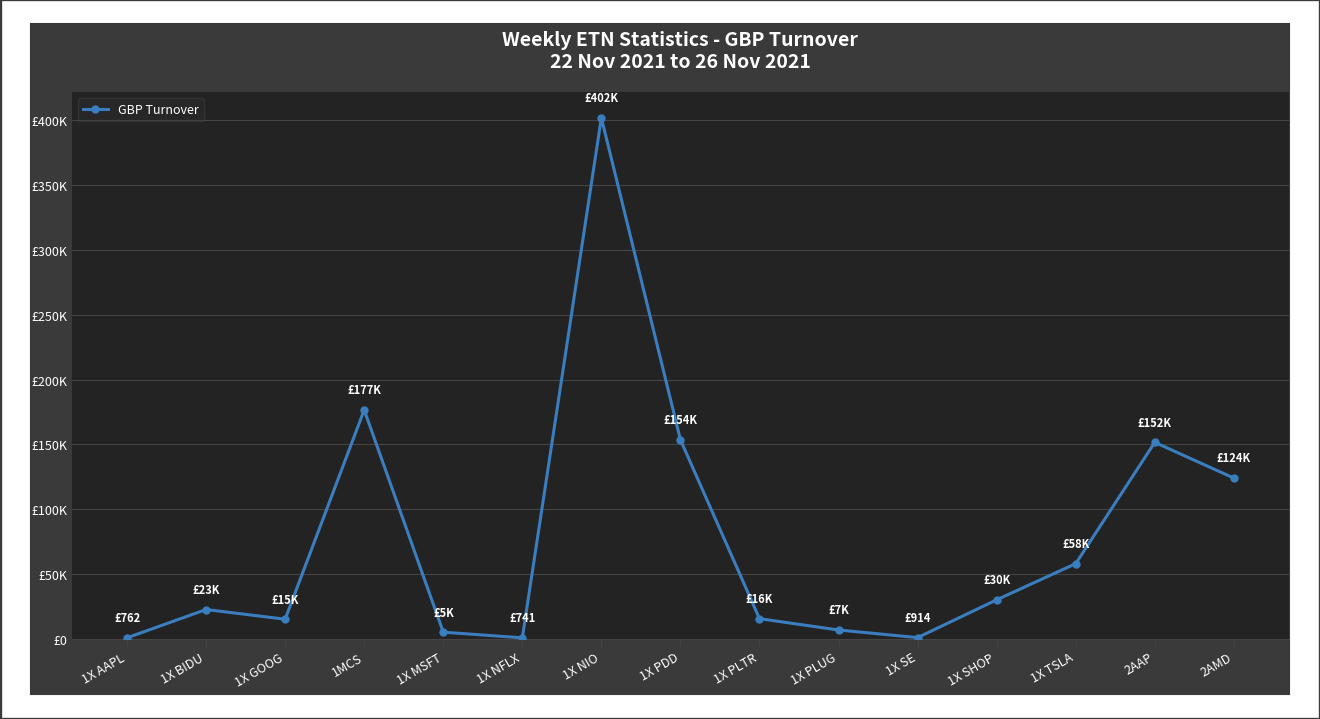

Where is the first local minimum?

1X GOOG